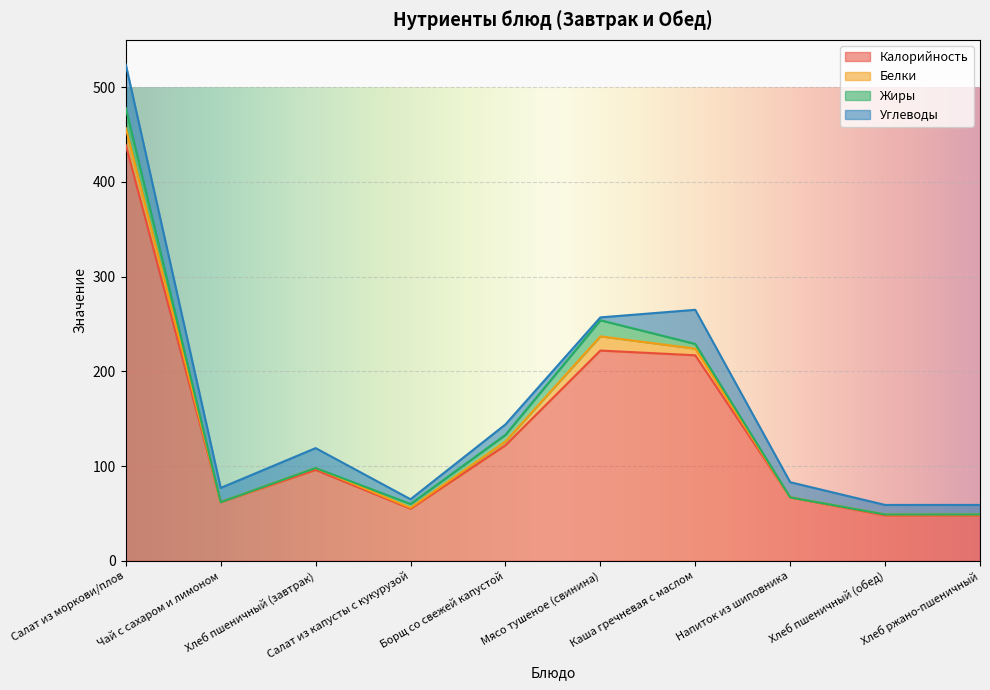

At which category is the sum across all series the highest?

Салат из моркови/плов